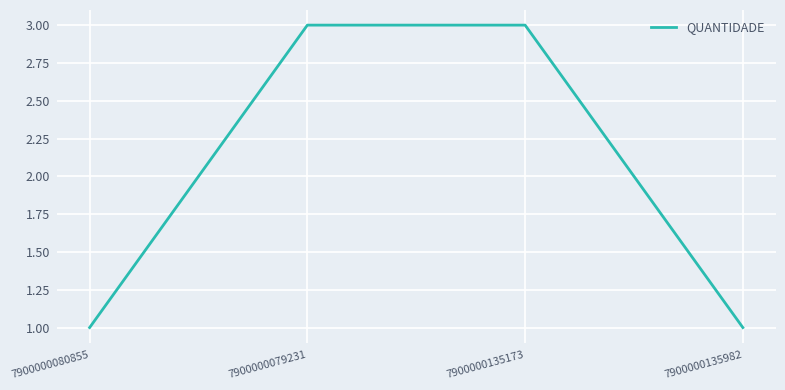

Is this an area chart (filled region under the line)?

No